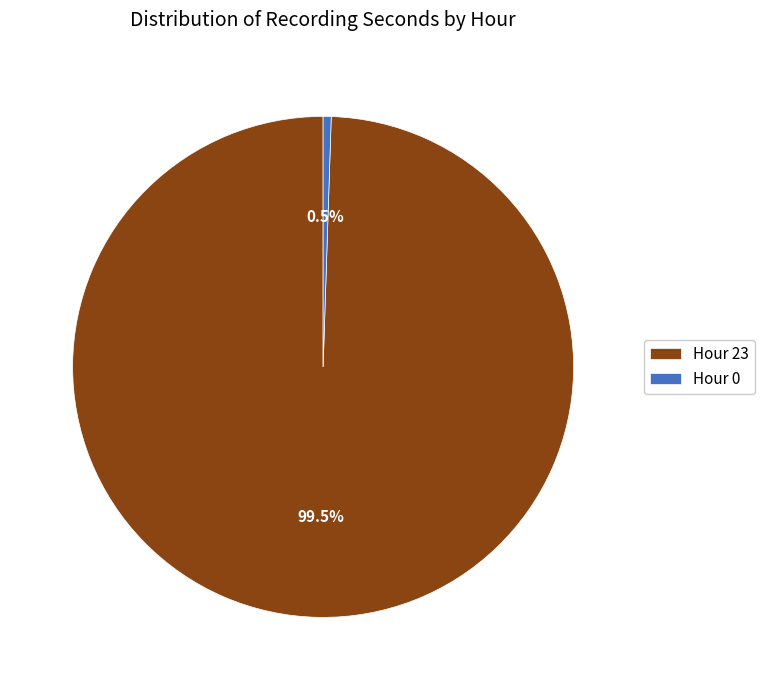

Is there any slice that represents more than half of the pie?

Yes